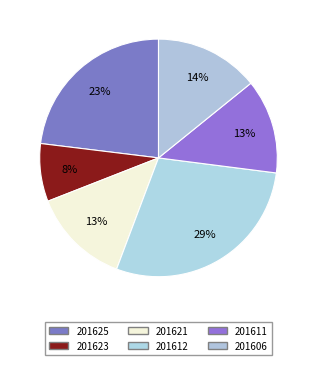

Combined, do 201623 and 201606 account for over 50%?

No